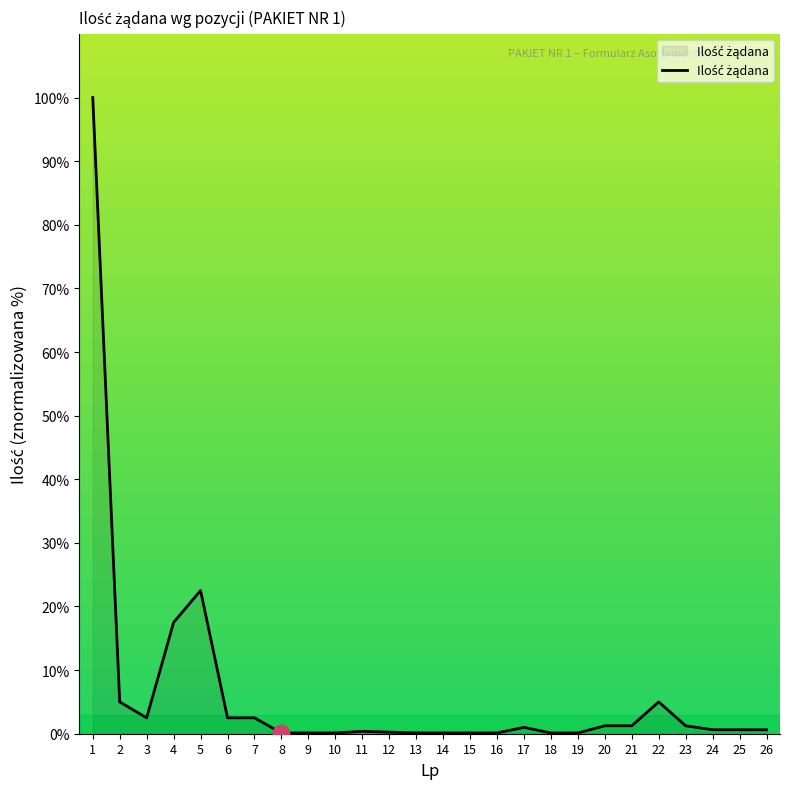

The value at 5 is 22.5. True or false?

True